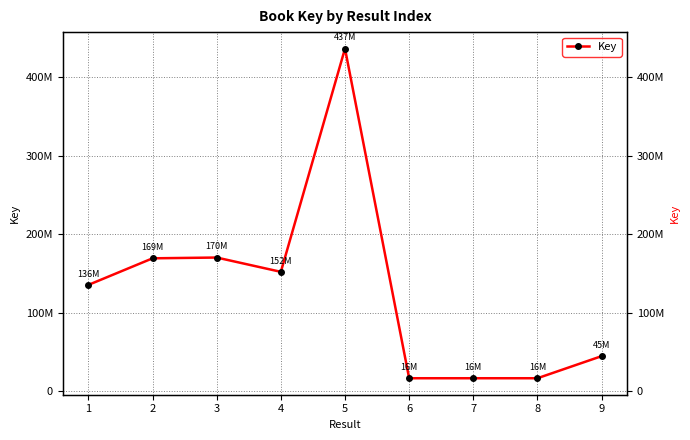

How many lines are shown in the chart?

1